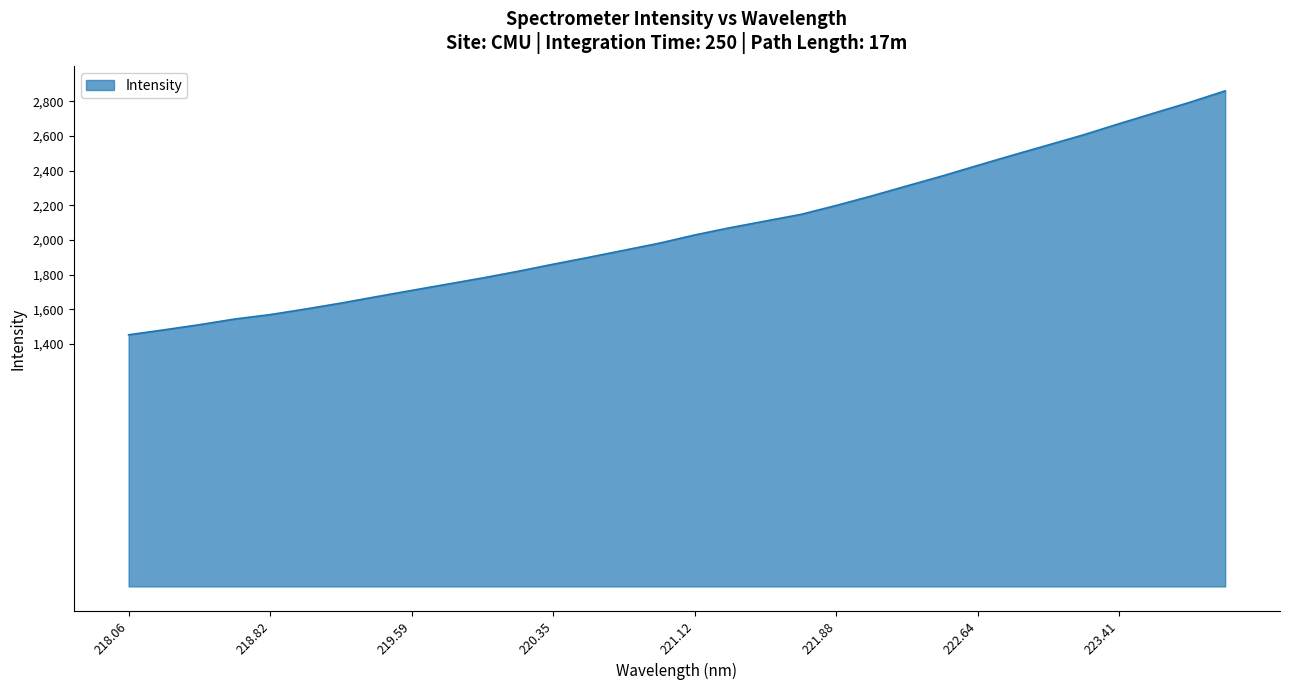

What is the minimum value shown in the chart?

1452.4